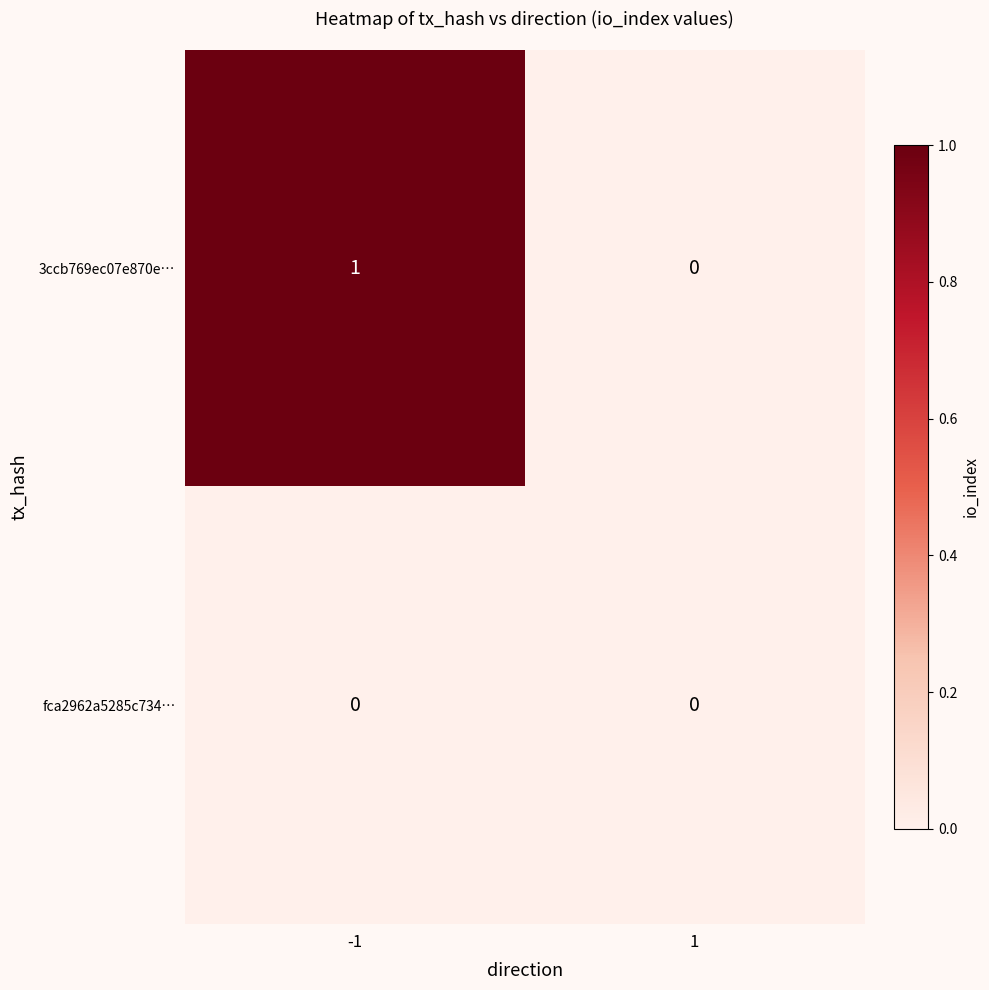

Rank the series at -1 from highest to lowest value.

3ccb769ec07e870e…, fca2962a5285c734…